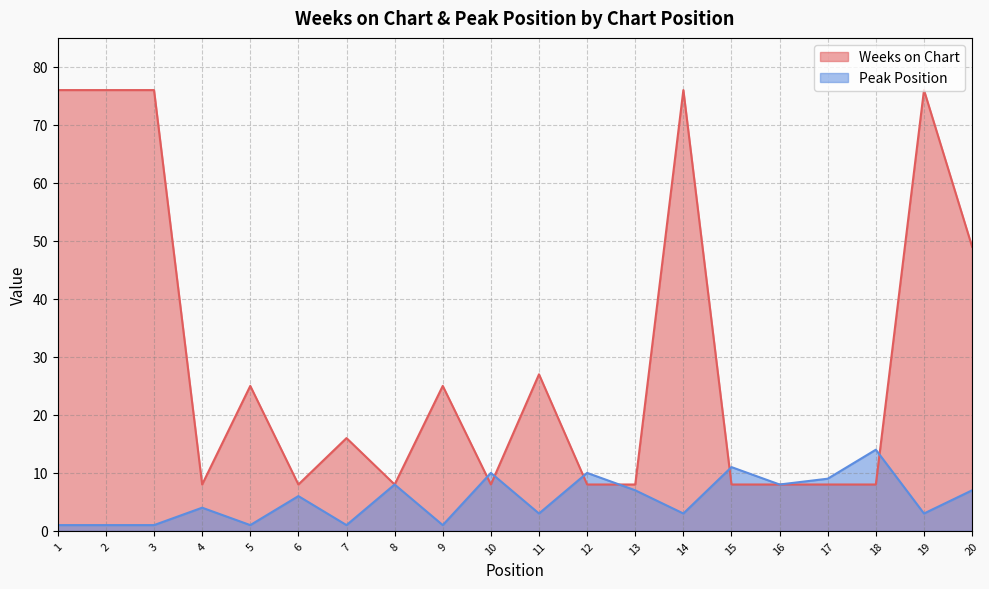

Which series has the largest total across all categories?

Weeks on Chart